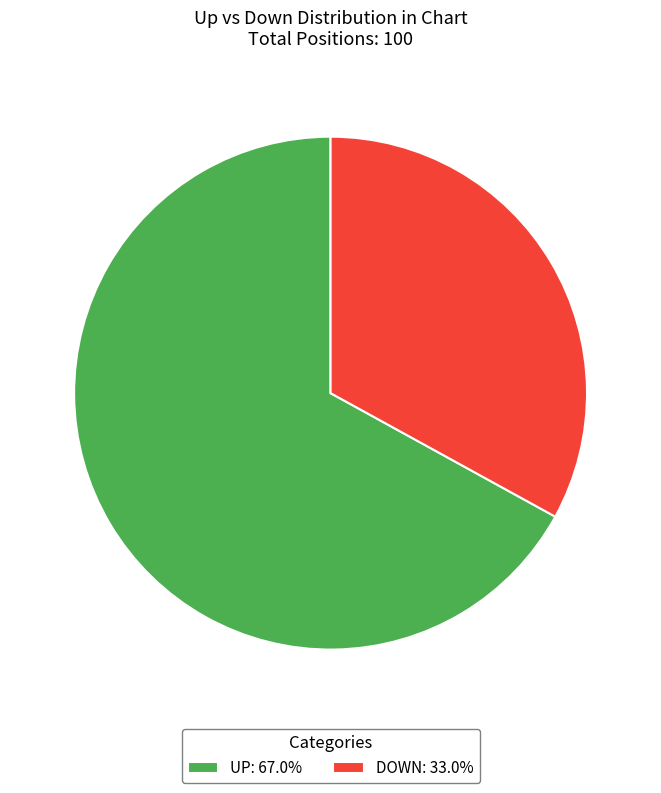

Combined, do UP: 67.0% and DOWN: 33.0% account for over 50%?

Yes